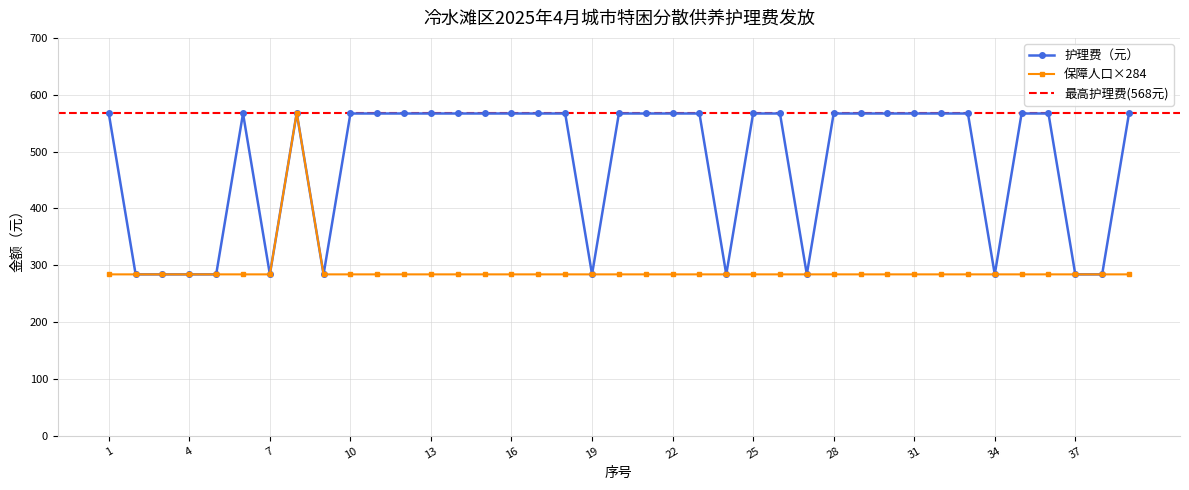

Between 24 and 35, which series saw the biggest shift?

护理费